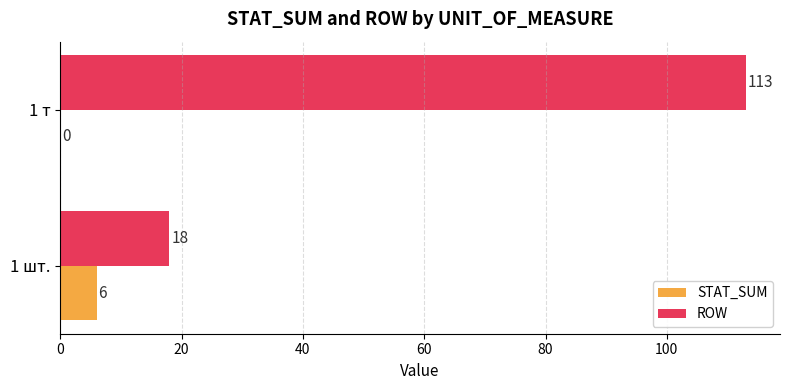

The ROW series shows 25 at 1 шт.. True or false?

False